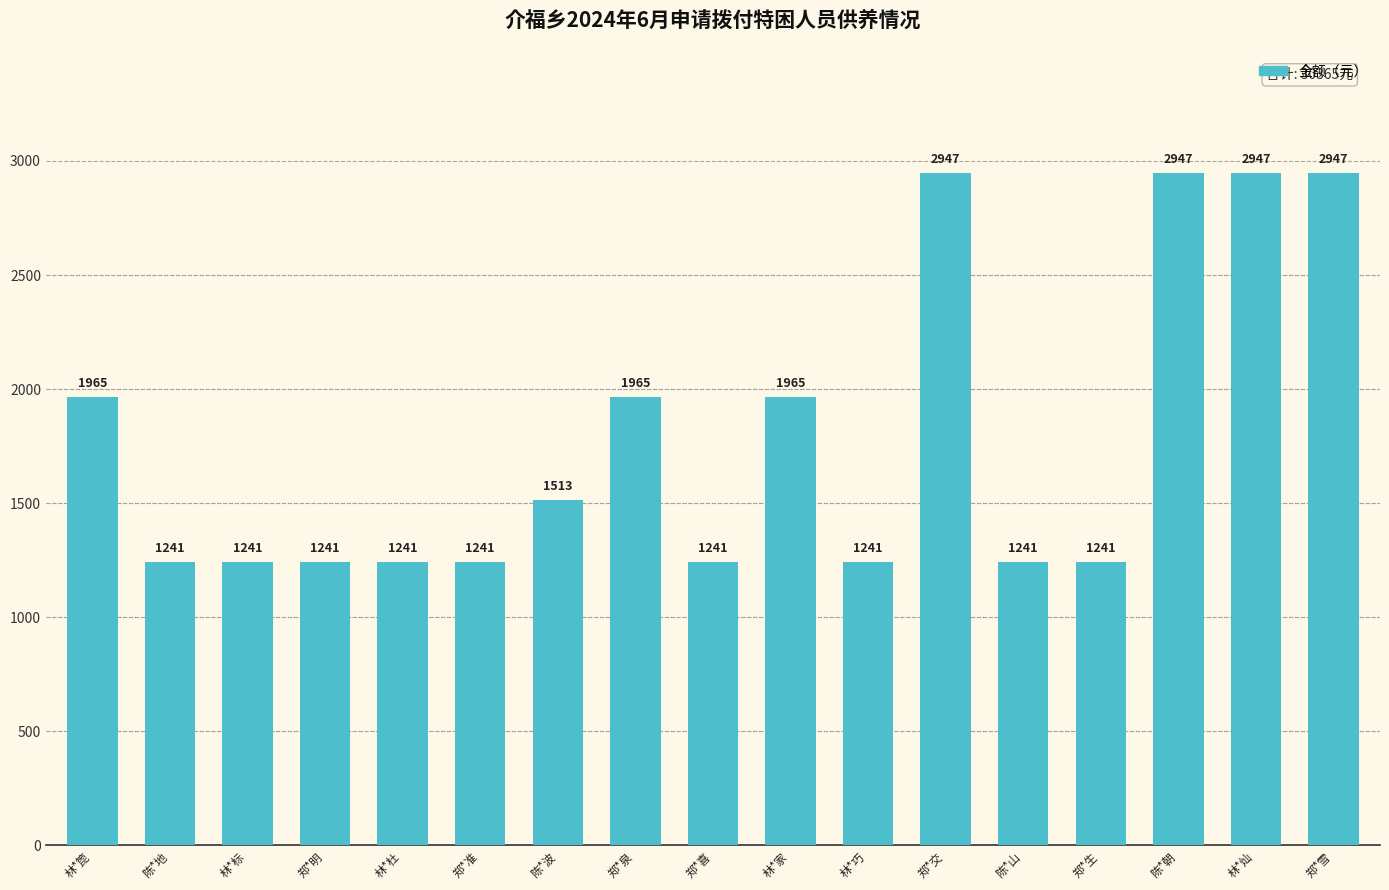

Read the value at 林*灿, to the nearest 10.

2950